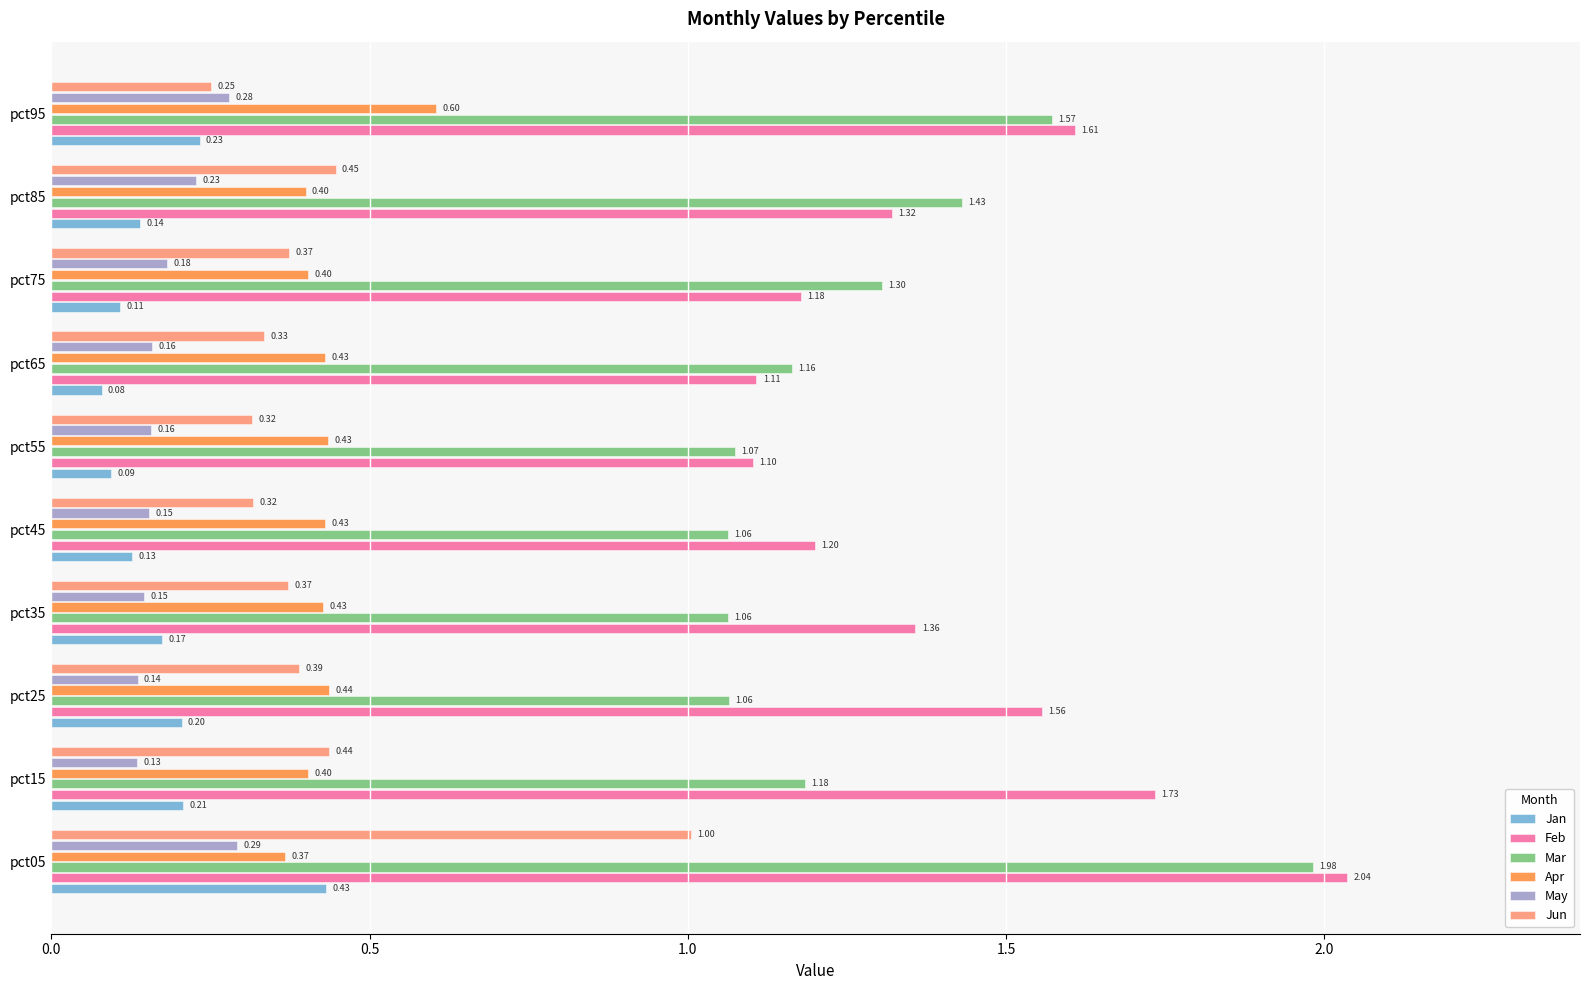

What is the difference between the Mar values at pct85 and pct35?

0.4